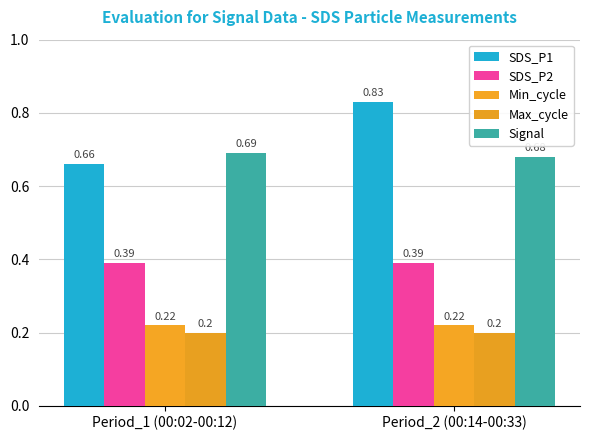

What are all the series names shown in the legend?

SDS_P1, SDS_P2, Min_cycle, Max_cycle, Signal